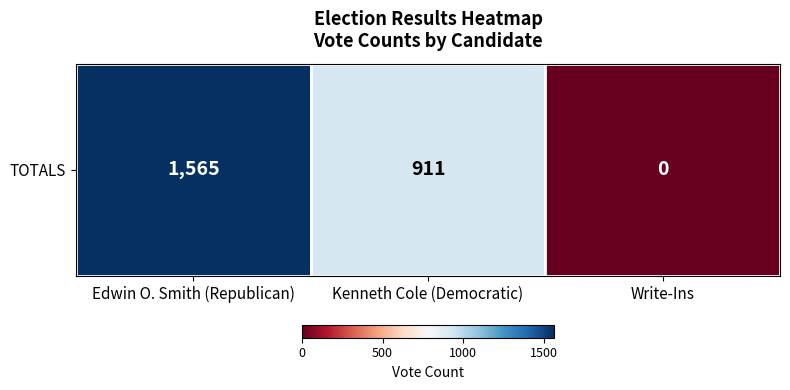

What is the change in value from Edwin O. Smith (Republican) to Write-Ins?

-1565